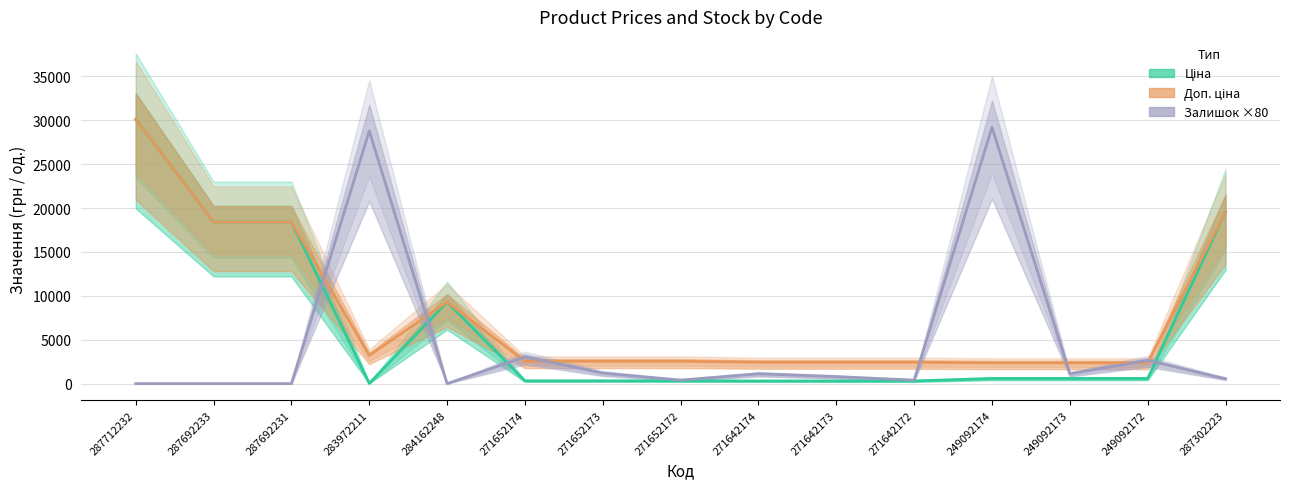

What value does the Ціна series have at 287302223?

19564.9